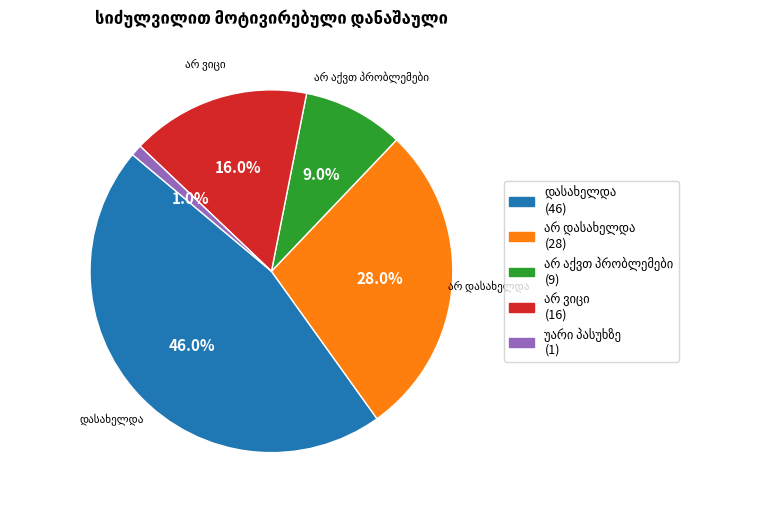

To the nearest percent, what is the difference between the largest and smallest slice percentages?

45%